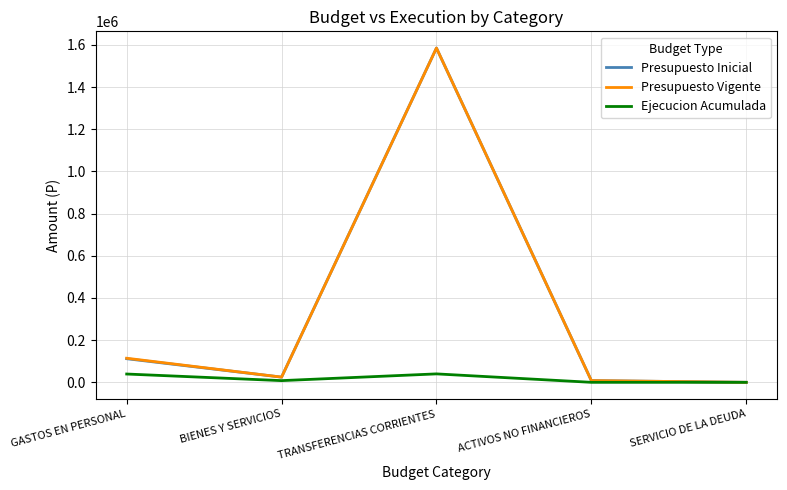

In Ejecucion Acumulada, how many points are higher than both neighbors (excluding endpoints)?

1